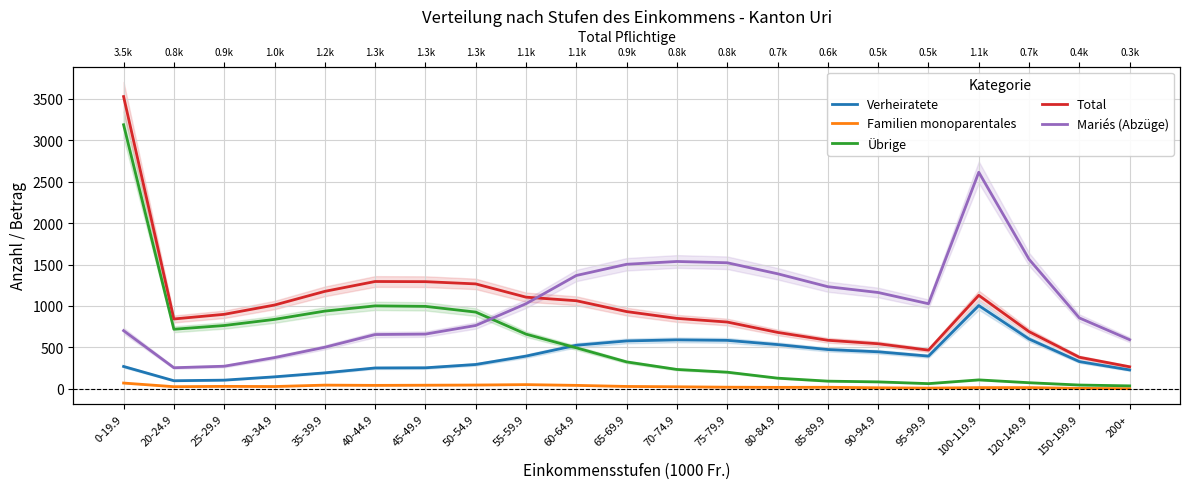

True or false: Übrige has a value of 1001.0 at 40-44.9.

True